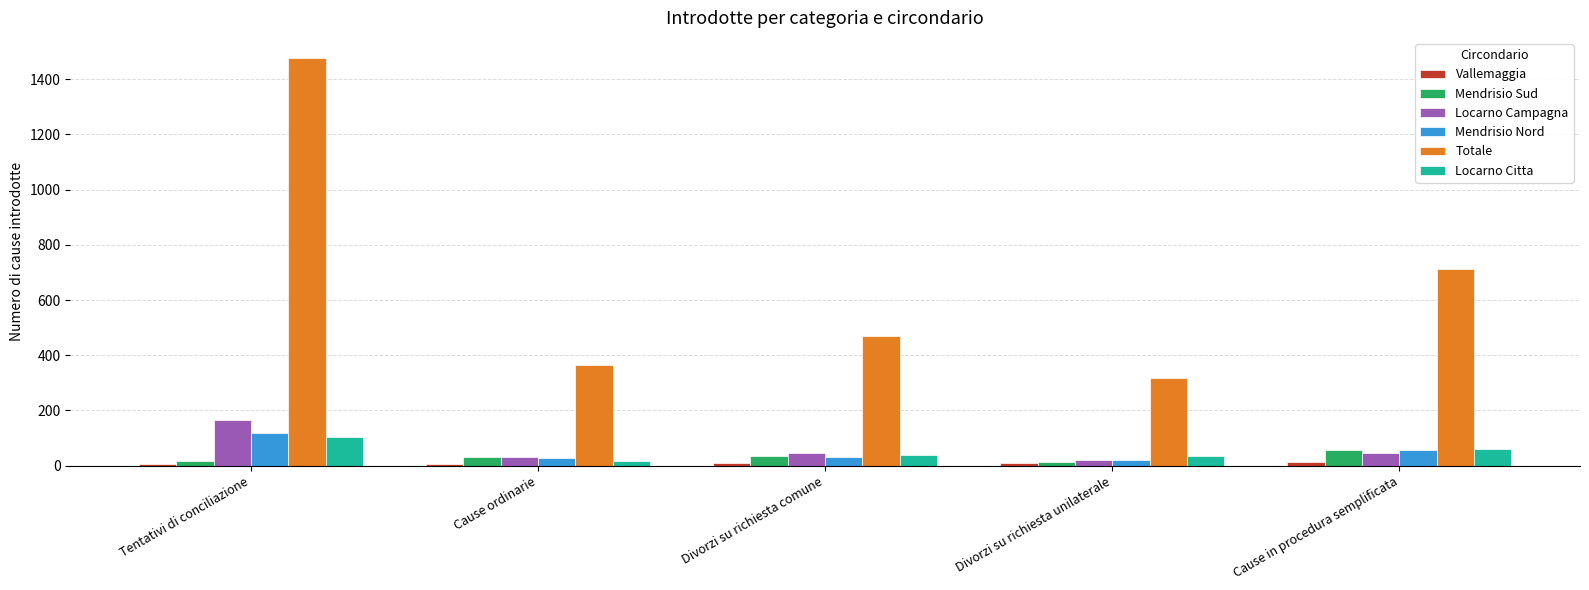

What is the average value of the Locarno Citta series?

50